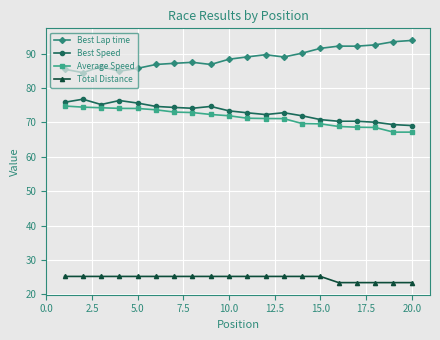

What is the value of the Best Lap time point at the 11th from the left?

89.0